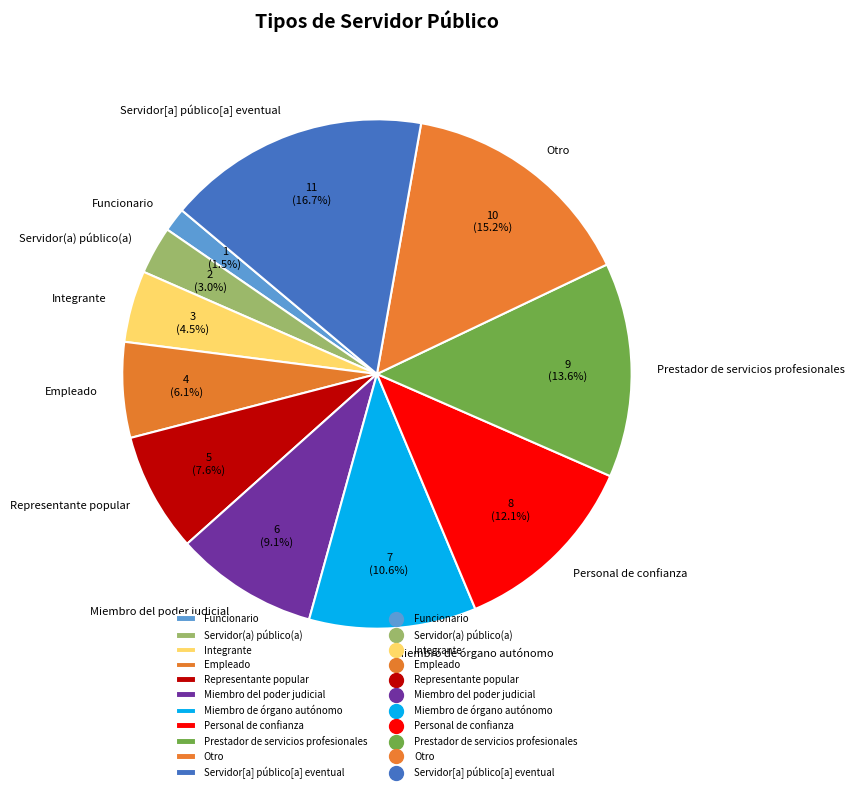

Does any single category account for the majority?

No